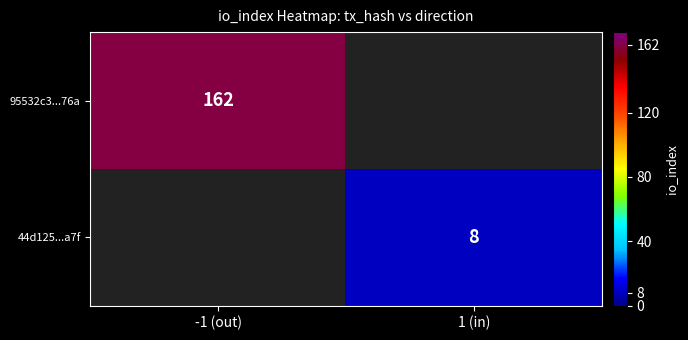

Count the number of data series in this chart.

2